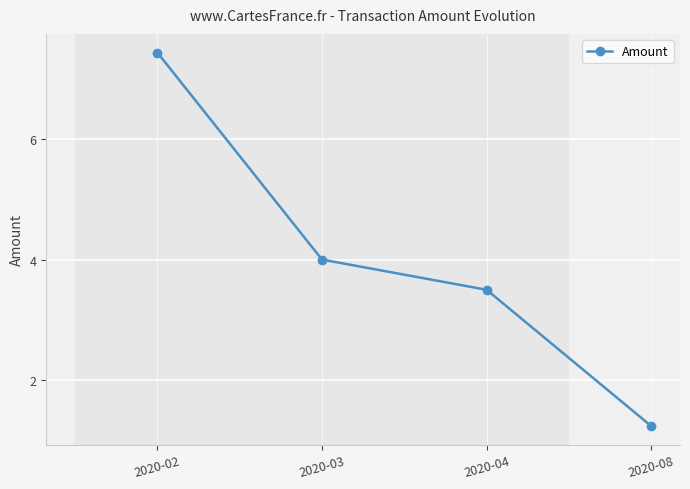

Reading left to right, transcribe all the data shown in this chart.

2020-02=7.4	2020-03=4.0	2020-04=3.5	2020-08=1.2